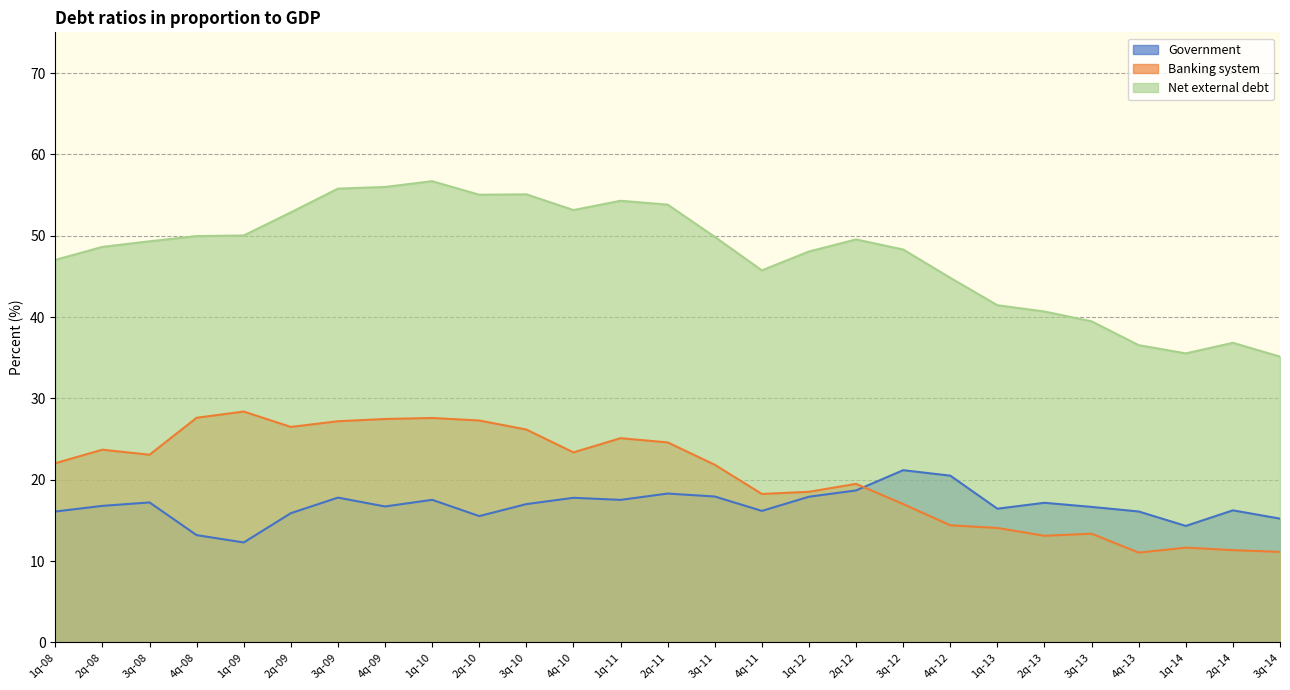

What is the label of the 16th point from the right?

4q-10